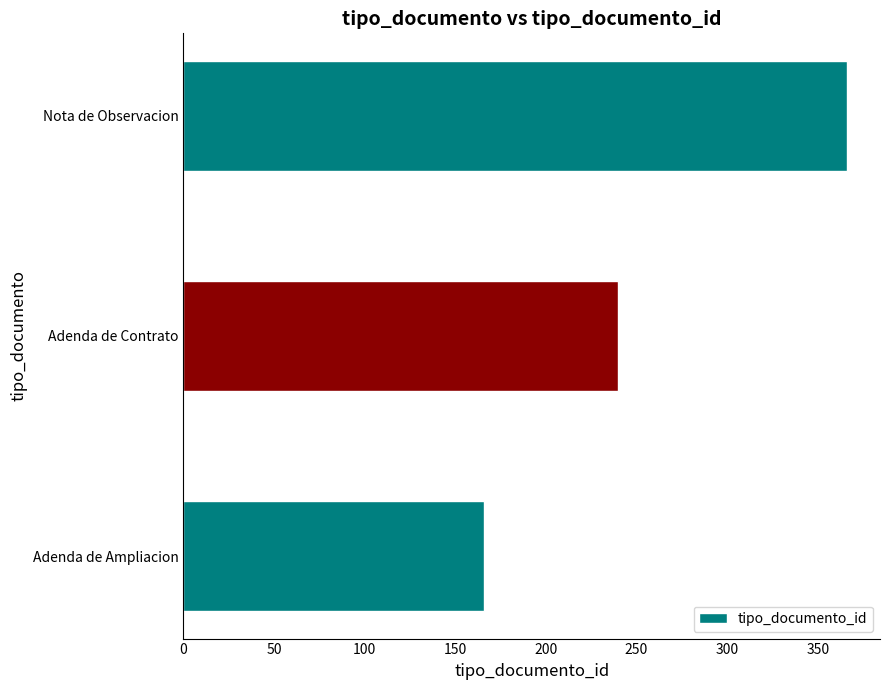

What value does the data have at Nota de Observacion, to the nearest 10?

370